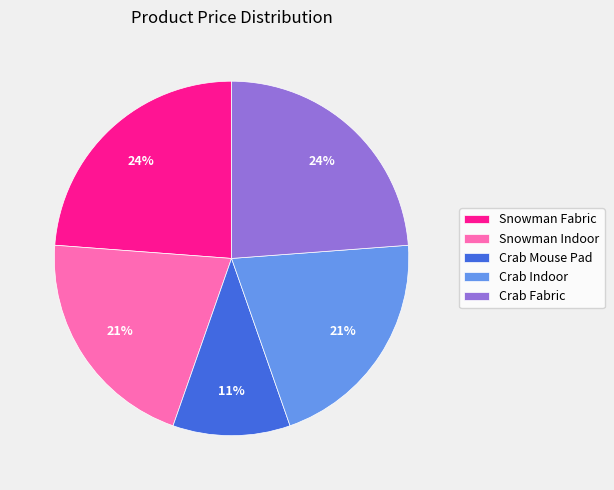

Is it true that Snowman Indoor is 32% of the pie?

False